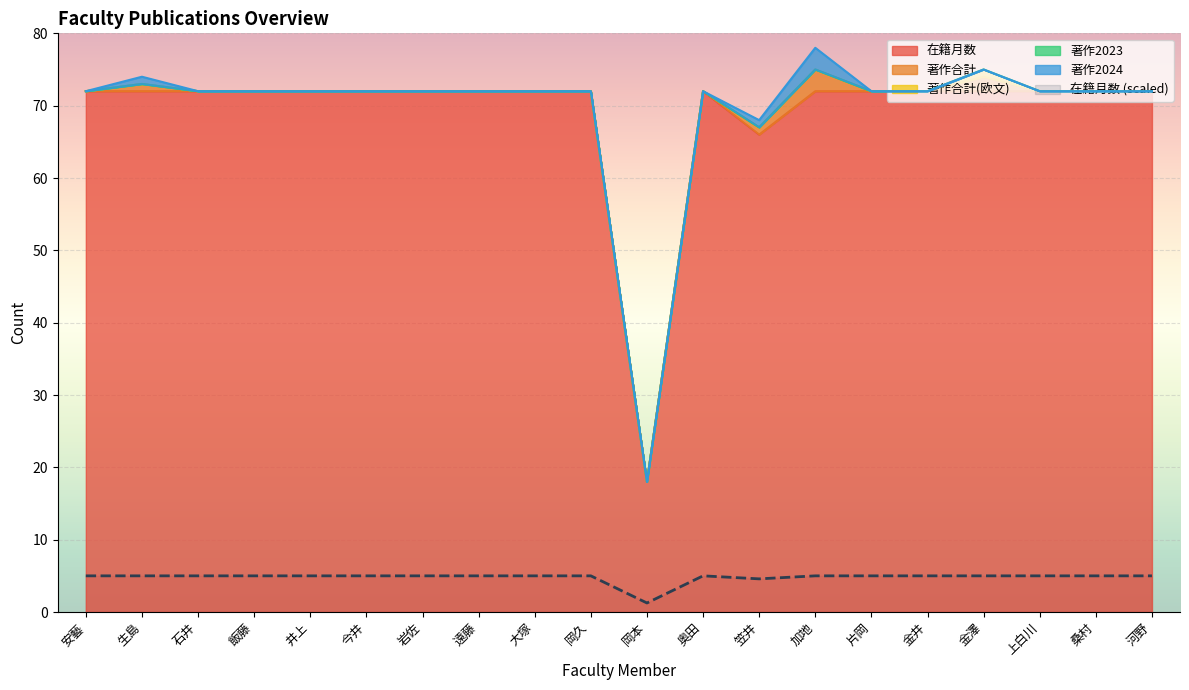

What is the sum of the 著作合計 values at 上白川 and 笠井?

1